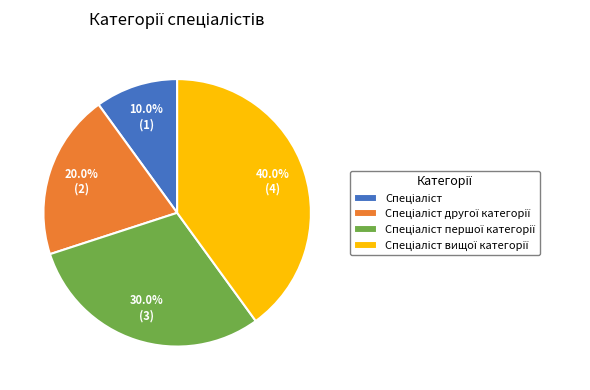

Is there a majority slice in this chart?

No